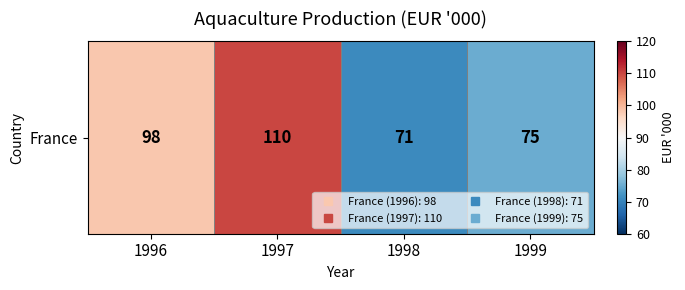

Reading left to right, list all the values displayed in this chart.

98	110	71	75